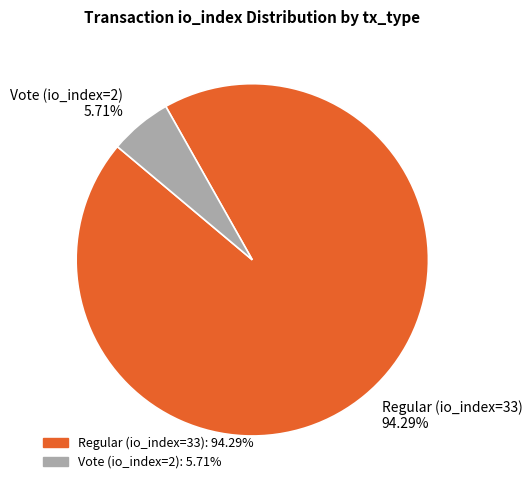

To the nearest percent, what is the average slice percentage?

50%